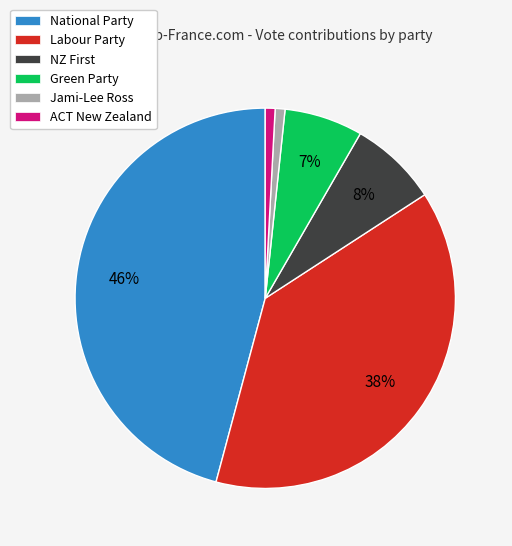

Which slice is the largest?

National Party